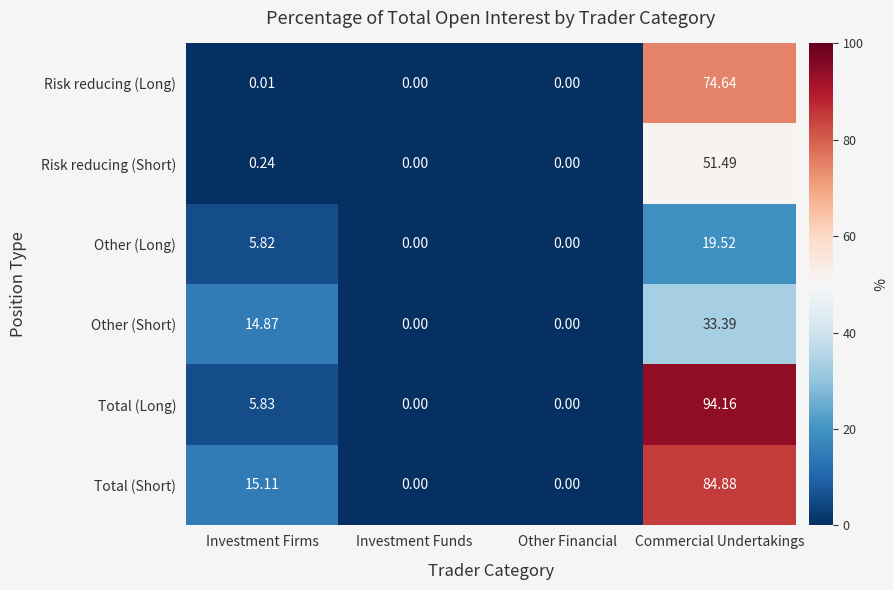

At which label is Total (Short) closest to 42?

Investment Firms